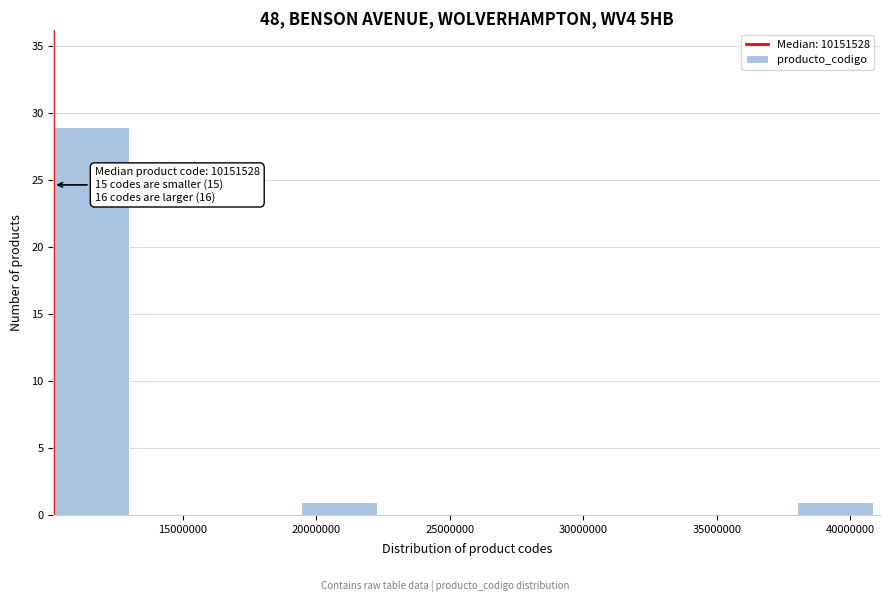

Which range on the x-axis has the tallest bar?

10000000 to 13000000